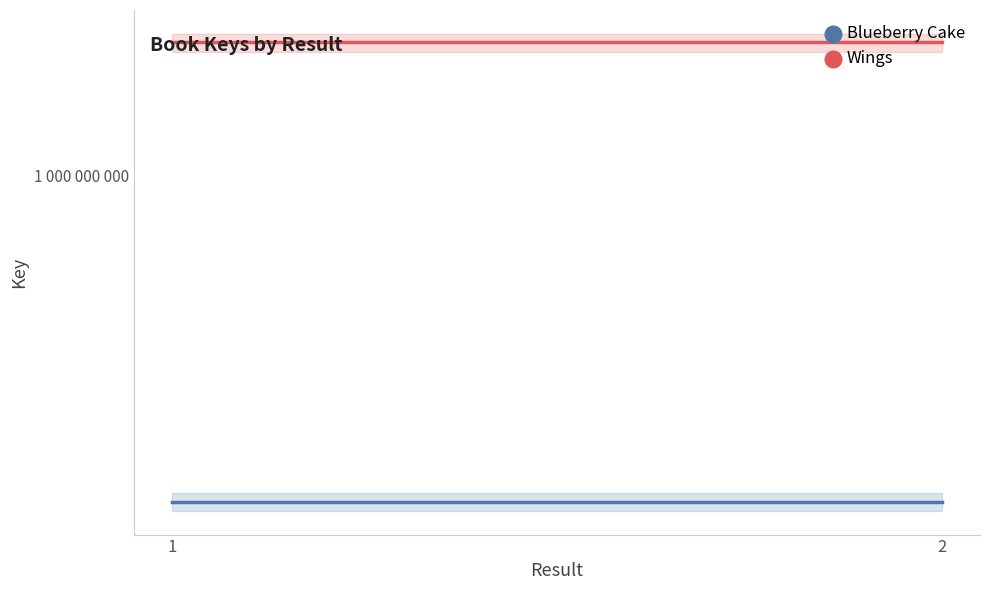

Does the chart have visible grid lines?

No